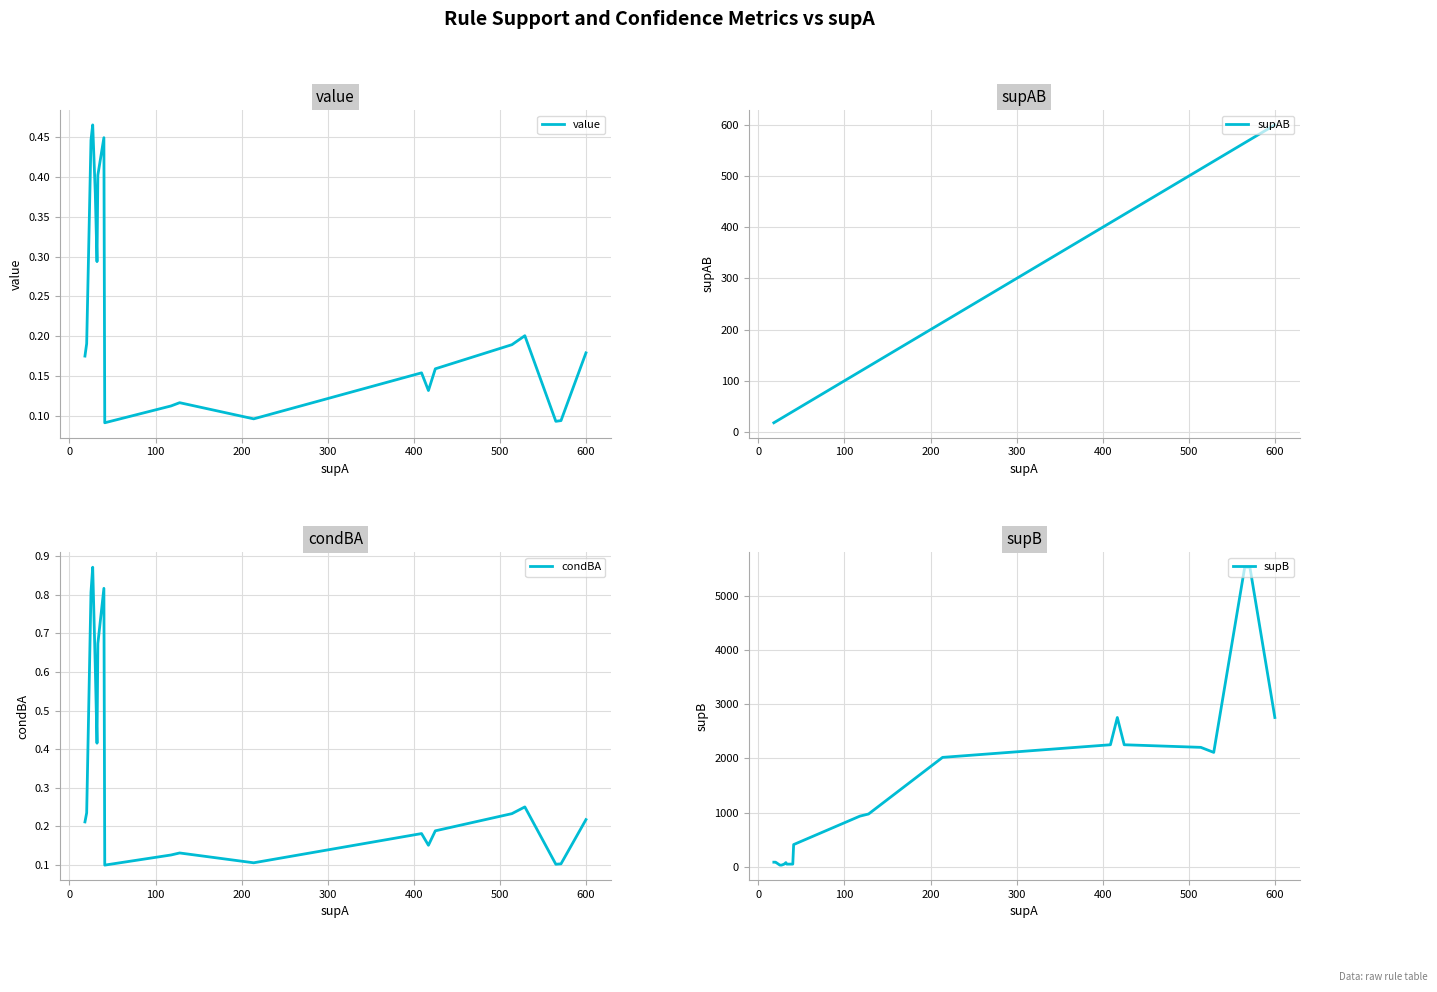

True or false: supB and condBA cross at least once.

False